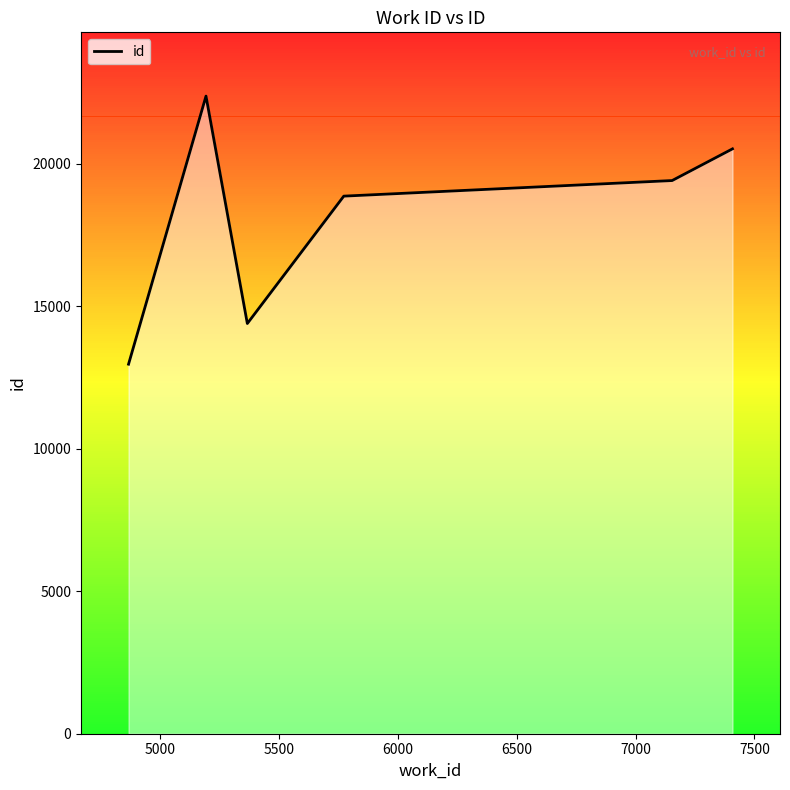

What is the minimum value shown in the chart?

12969